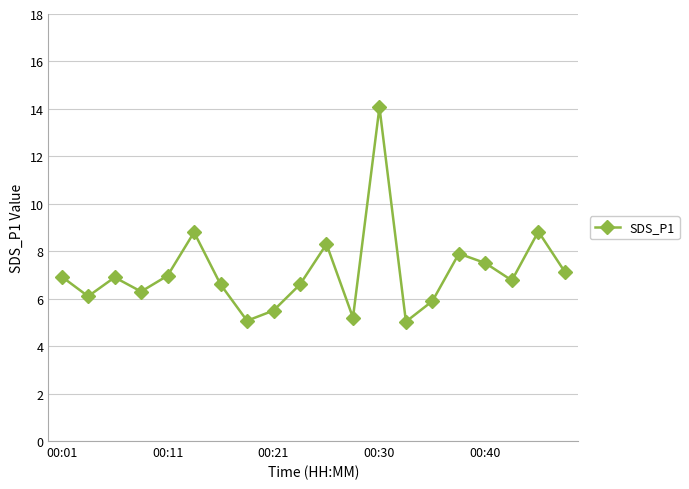

True or false: there are more than 2 points higher than both neighbors.

True